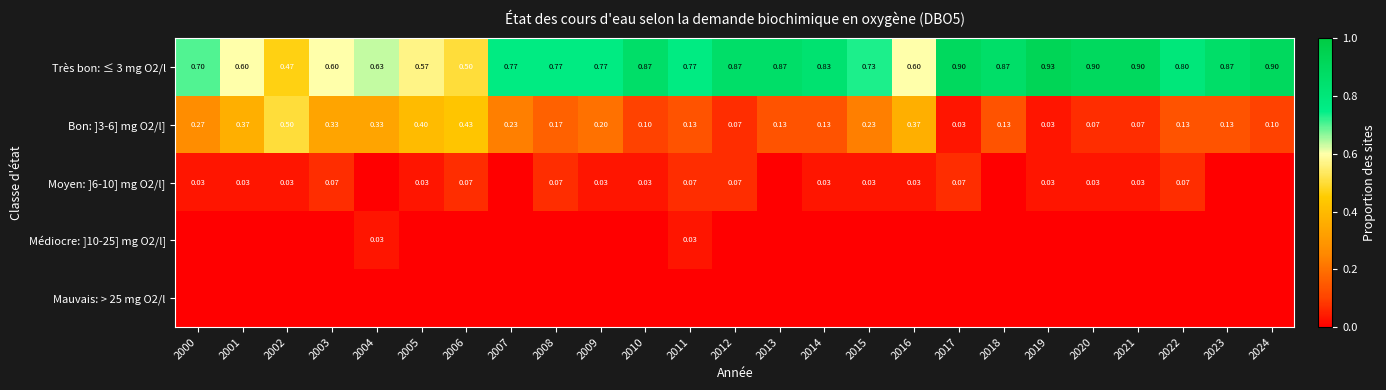

Is the value of Moyen: ]6-10] mg O2/l] at 2020 greater than the value of Mauvais: > 25 mg O2/l at 2003?

Yes